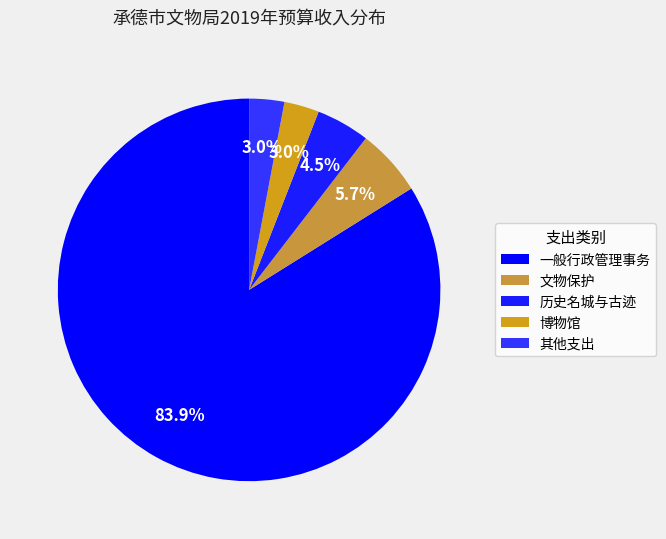

How many slices are in this pie chart?

5